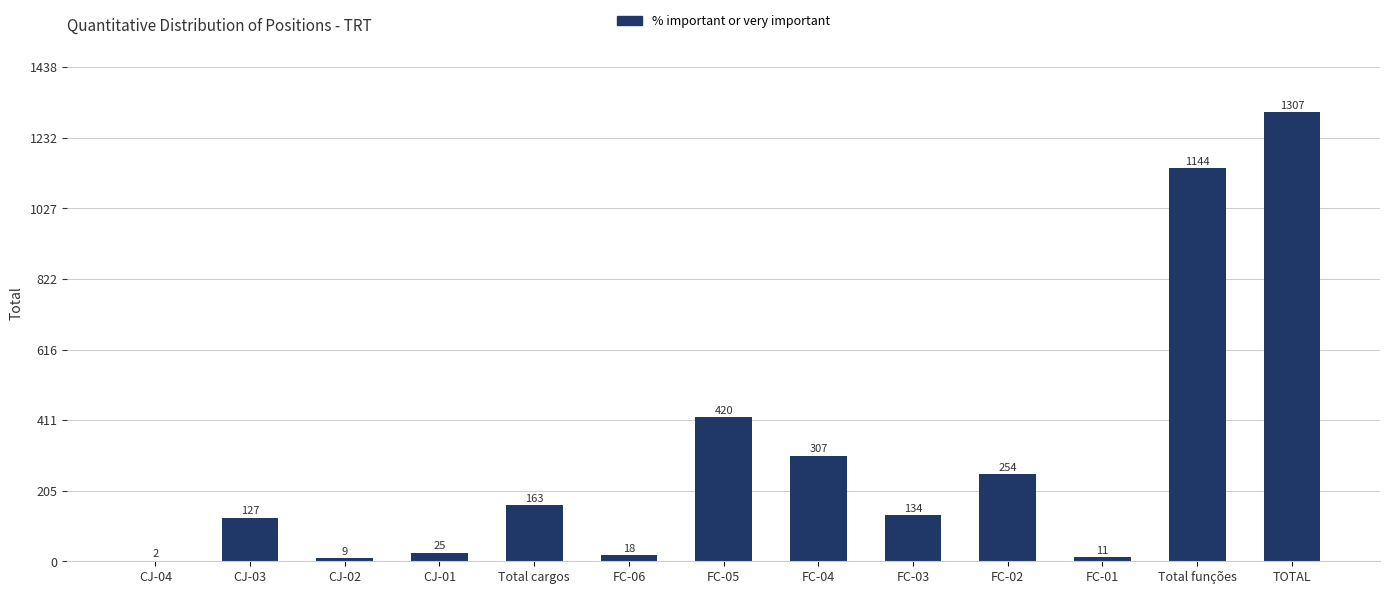

Where is the data nearest to the value 654?

FC-05